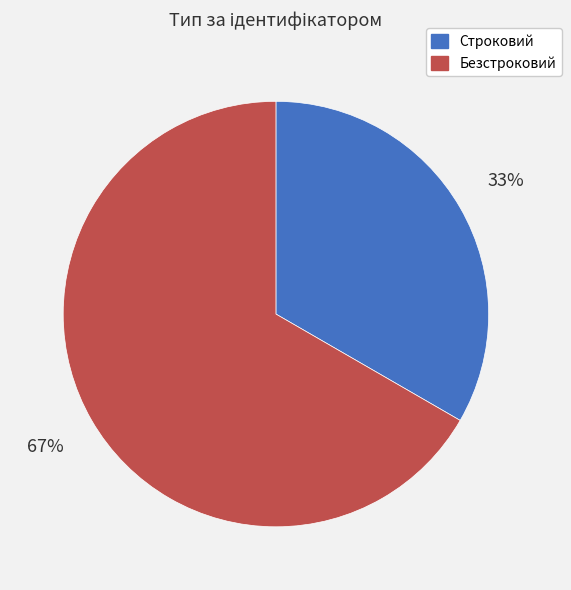

What is the majority slice?

Безстроковий